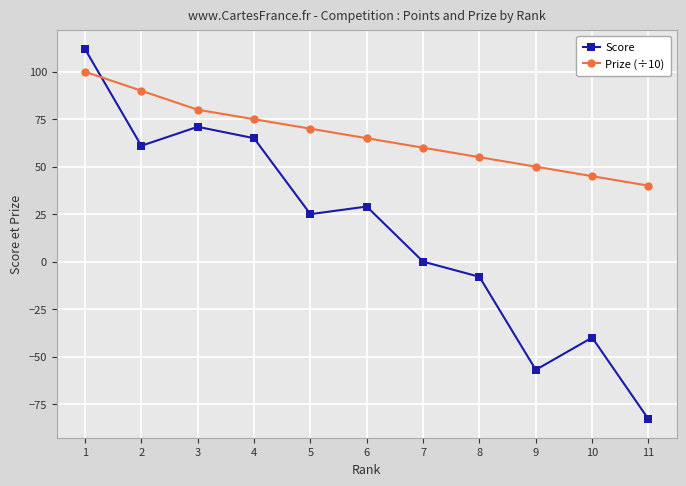

At 9, list the series in order from largest to smallest.

Prize (÷10), Score